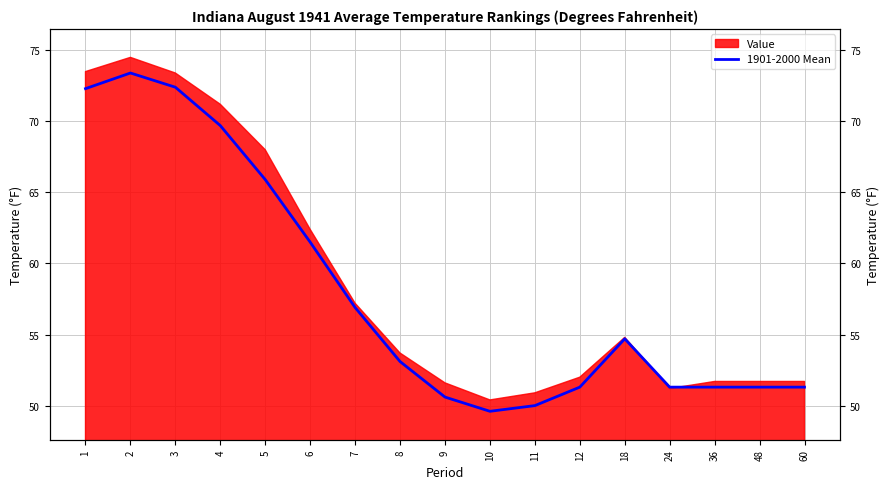

How many values are below 53?

8